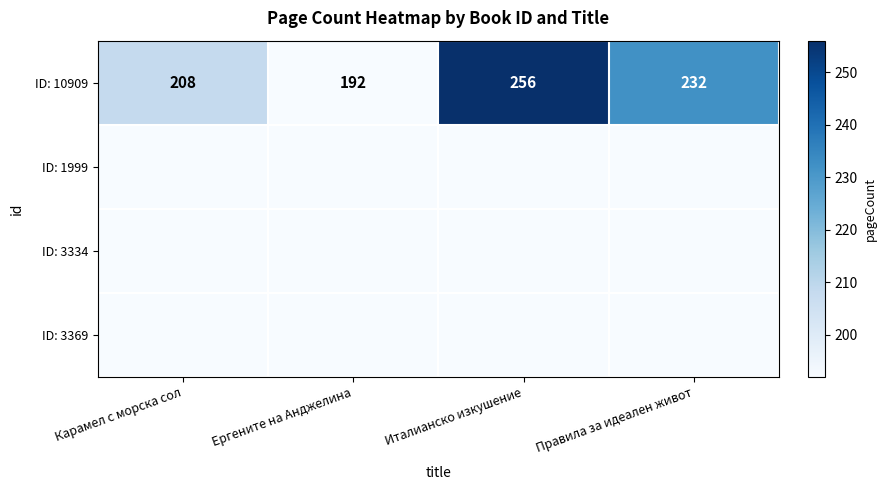

The value of ID: 10909 at Карамел с морска сол is 353. True or false?

False